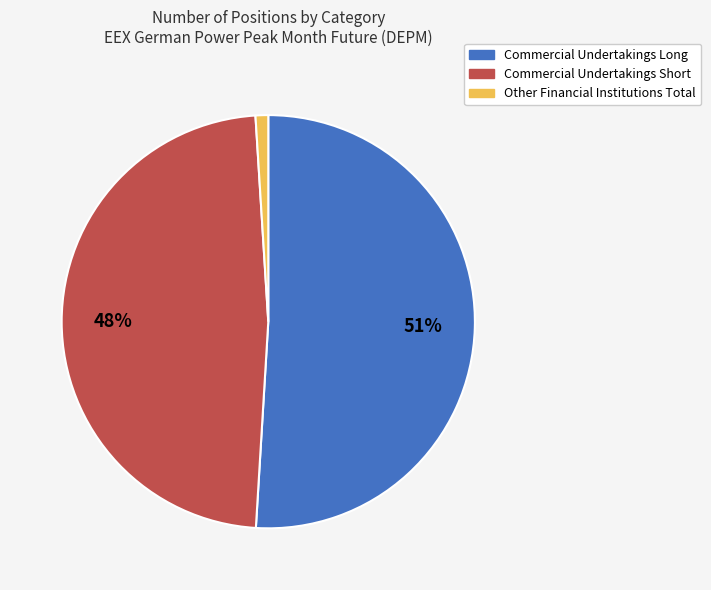

Which has a higher value, Commercial Undertakings Short or Commercial Undertakings Long?

Commercial Undertakings Long